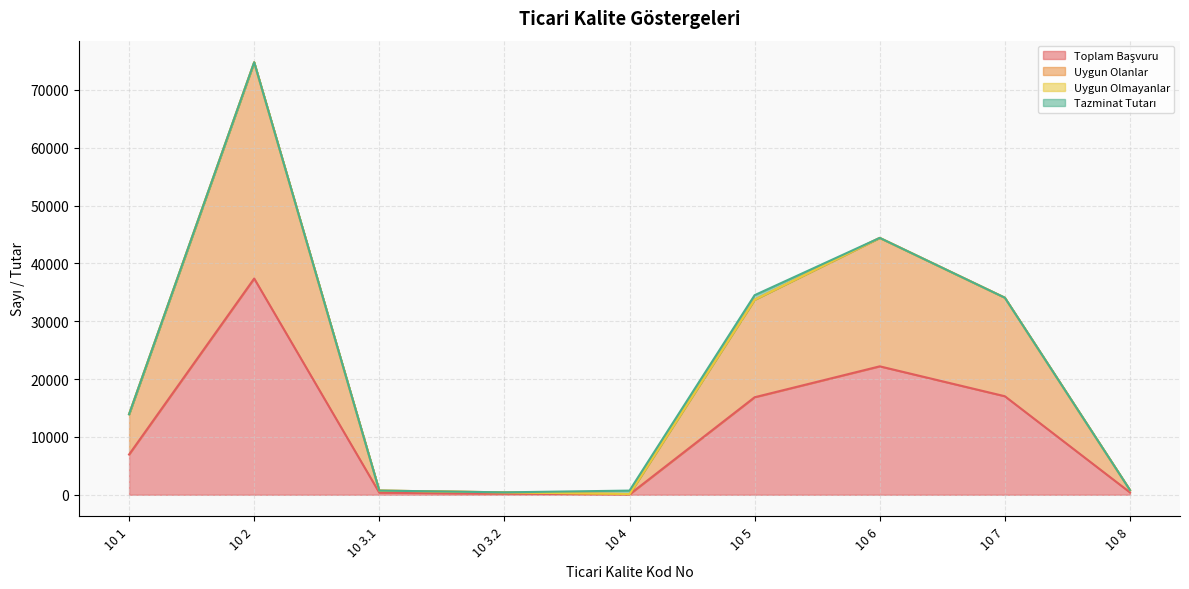

True or false: Toplam Başvuru and Uygun Olanlar intersect in this chart.

False